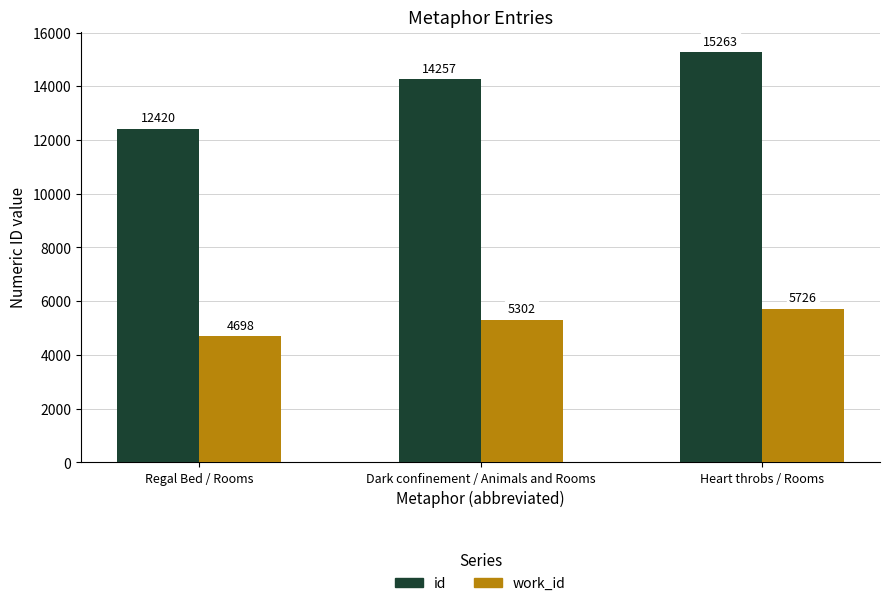

Count the number of data series in this chart.

2